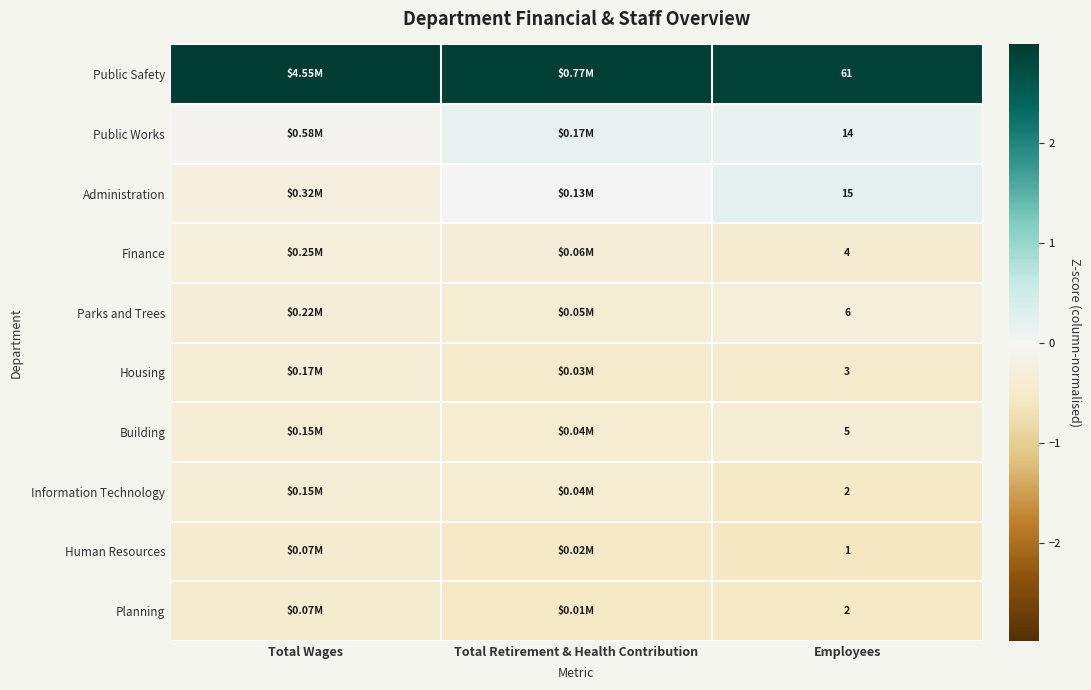

At which category does the chart reach its peak across all series?

Total Wages